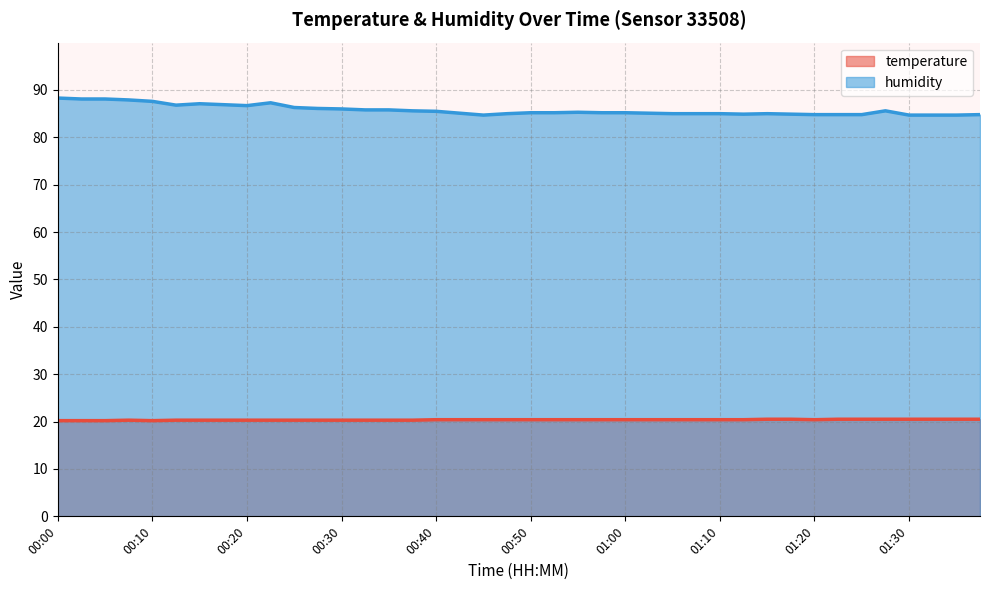

Reading right to left, extract all data points from this chart.

temperature: 01:38=20.5	01:35=20.5	01:33=20.5	01:30=20.5	01:28=20.5	01:25=20.5	01:23=20.5	01:20=20.4	01:18=20.5	01:15=20.5	01:13=20.4	01:10=20.4	01:08=20.4	01:05=20.4	01:03=20.4	01:00=20.4	00:58=20.4	00:55=20.4	00:53=20.4	00:50=20.4	00:48=20.4	00:45=20.4	00:43=20.4	00:40=20.4	00:38=20.3	00:35=20.3	00:33=20.3	00:30=20.3	00:28=20.3	00:25=20.3	00:23=20.3	00:20=20.3	00:18=20.3	00:15=20.3	00:13=20.3	00:10=20.2	00:08=20.3	00:05=20.2	00:03=20.2	00:00=20.2
humidity: 01:38=84.8	01:35=84.7	01:33=84.7	01:30=84.7	01:28=85.6	01:25=84.8	01:23=84.8	01:20=84.8	01:18=84.9	01:15=85.0	01:13=84.9	01:10=85.0	01:08=85.0	01:05=85.0	01:03=85.1	01:00=85.2	00:58=85.2	00:55=85.3	00:53=85.2	00:50=85.2	00:48=85.0	00:45=84.7	00:43=85.1	00:40=85.5	00:38=85.6	00:35=85.8	00:33=85.8	00:30=86.0	00:28=86.1	00:25=86.3	00:23=87.3	00:20=86.7	00:18=86.9	00:15=87.1	00:13=86.8	00:10=87.6	00:08=87.9	00:05=88.1	00:03=88.1	00:00=88.3